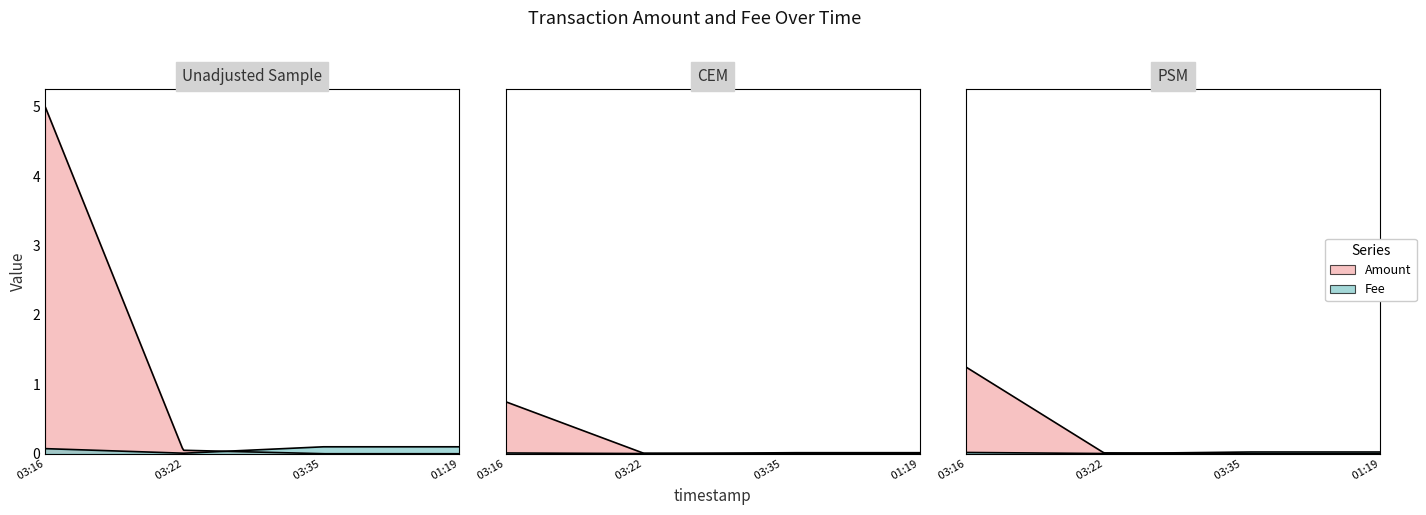

How many series are shown in this chart?

2